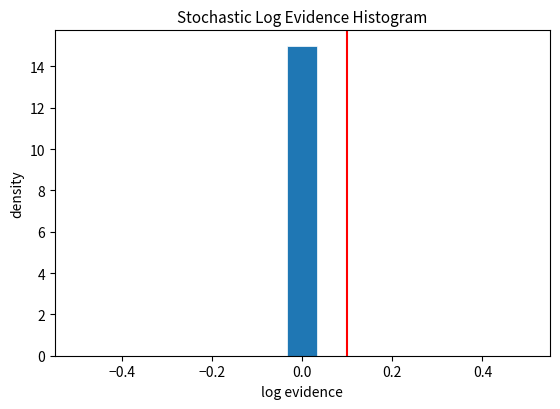

Read against the x-axis, roughly where is the centre of the tallest bar?

0.00